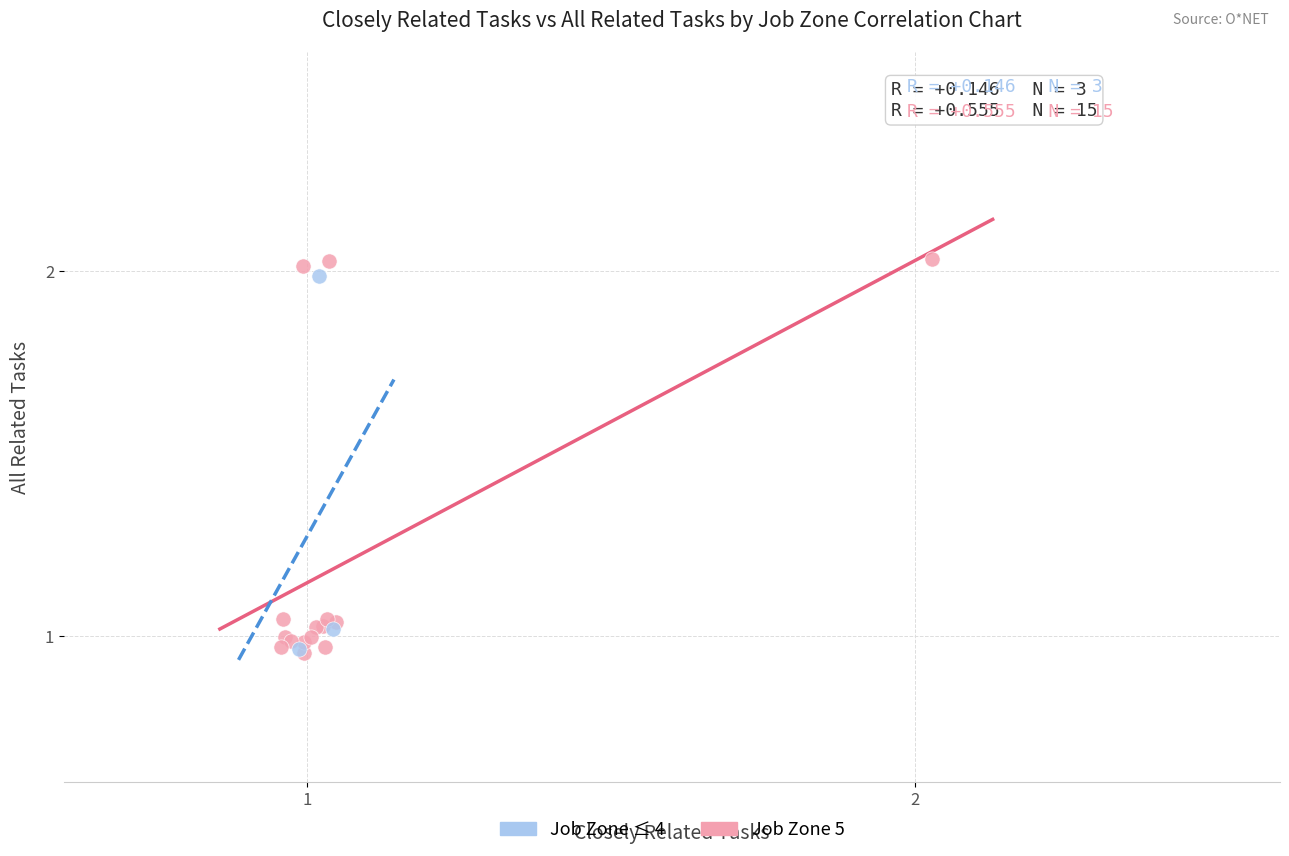

Which series has the widest spread of Y values?

Job Zone 5